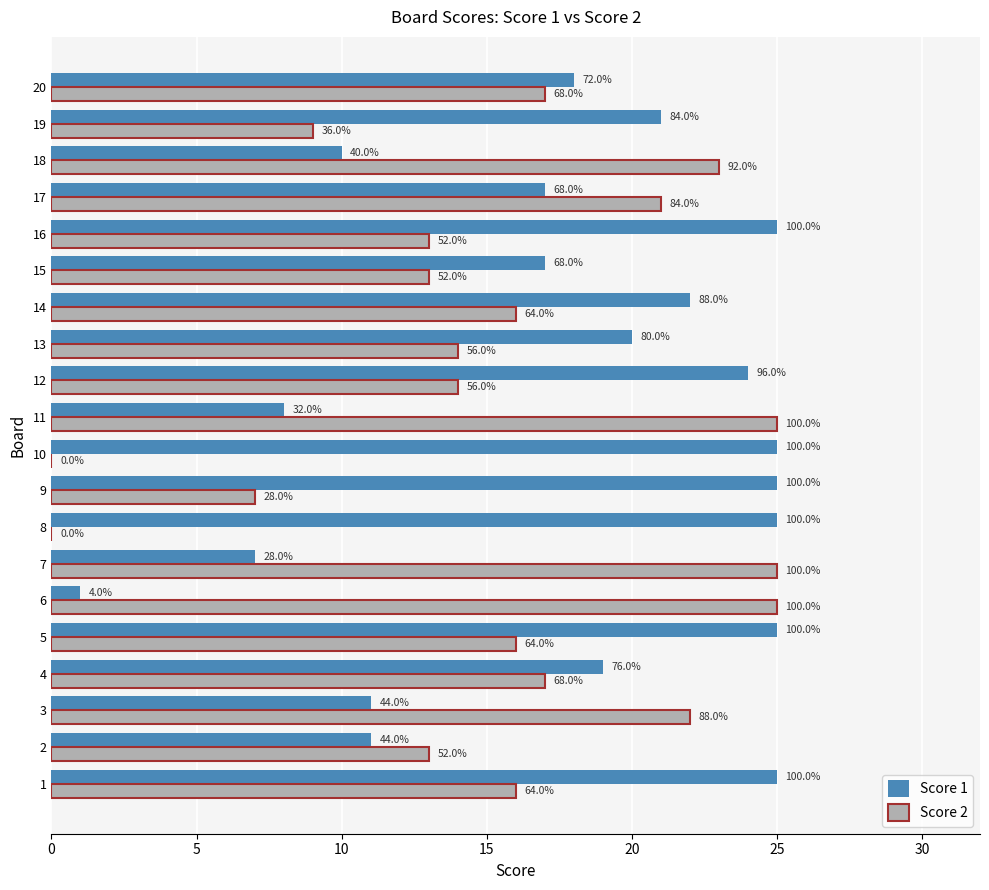

Reading left to right, list all the values displayed in this chart.

Score 1: 25	11	11	19	25	1	7	25	25	25	8	24	20	22	17	25	17	10	21	18
Score 2: 16	13	22	17	16	25	25	0	7	0	25	14	14	16	13	13	21	23	9	17